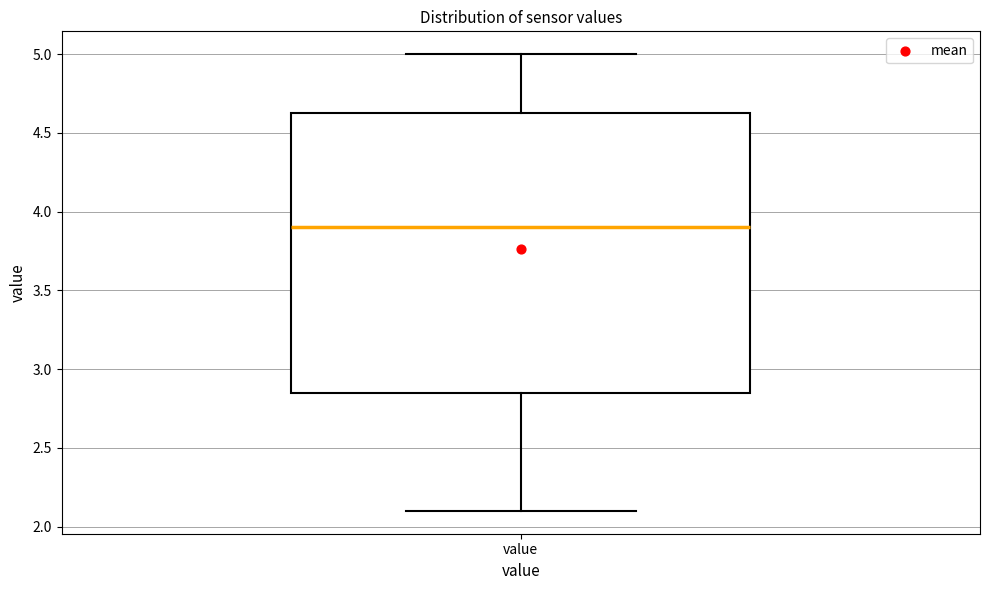

Transcribe this box plot: give where the median line is, the range the box spans, and where the two whiskers end, as read against the y-axis. The values are not printed on the chart, so give them approximately, as read against the axis.

median 3.90, box 2.85 to 4.65, whiskers 2.10 to 5.00